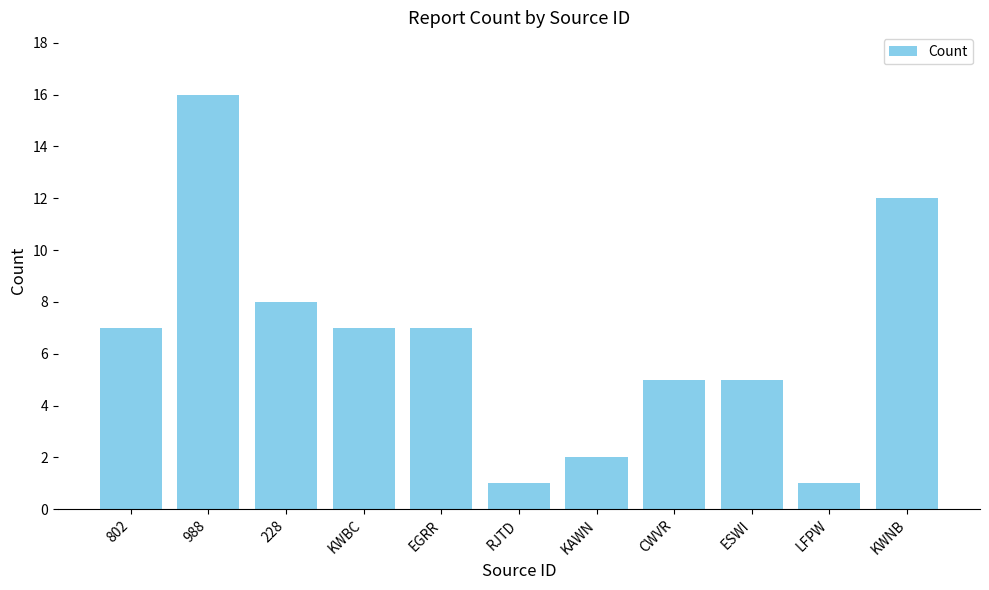

What is the difference between the values at LFPW and CWVR?

4